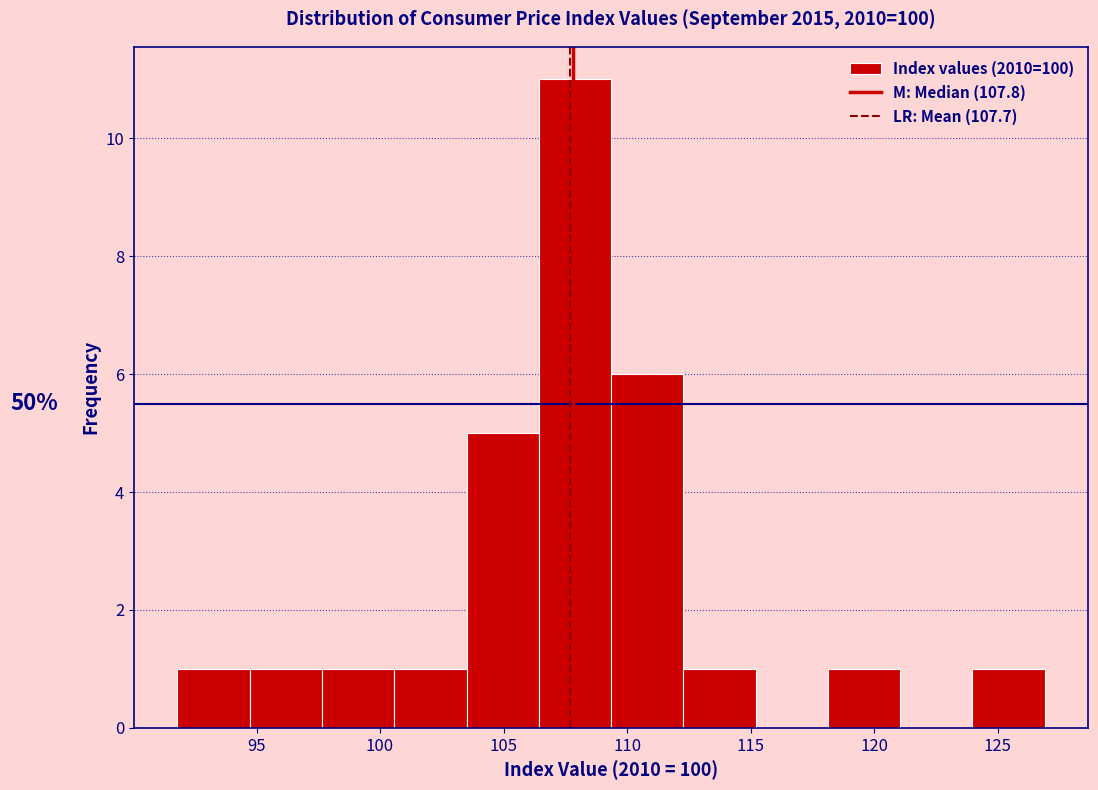

Over which range of the x-axis is the bar tallest?

106.5 to 109.5